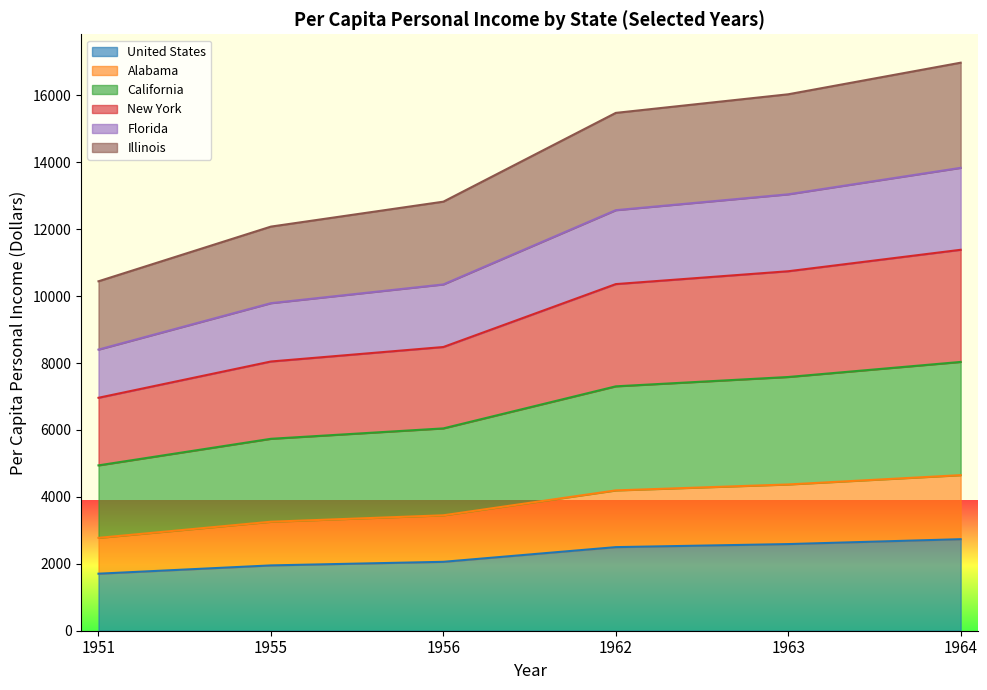

Does the chart display data point markers on the line(s)?

No